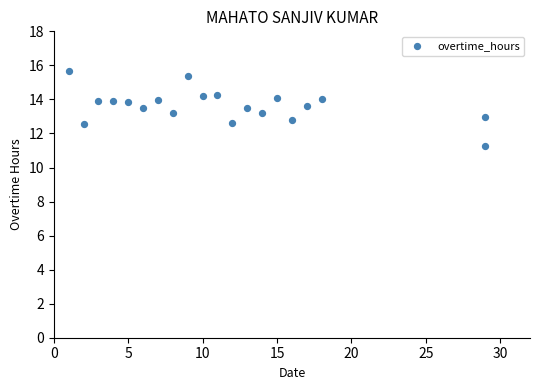

What is the range of Y values (max minus min)?

4.4